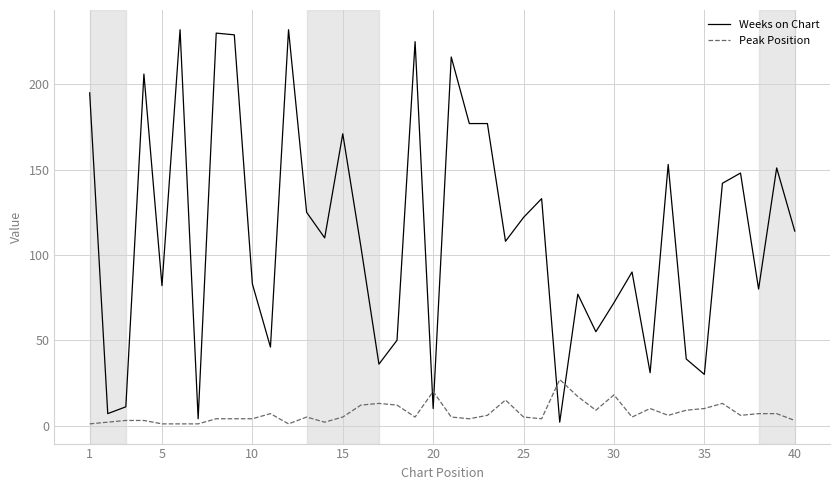

Which series has the largest range (max minus min)?

Weeks on Chart